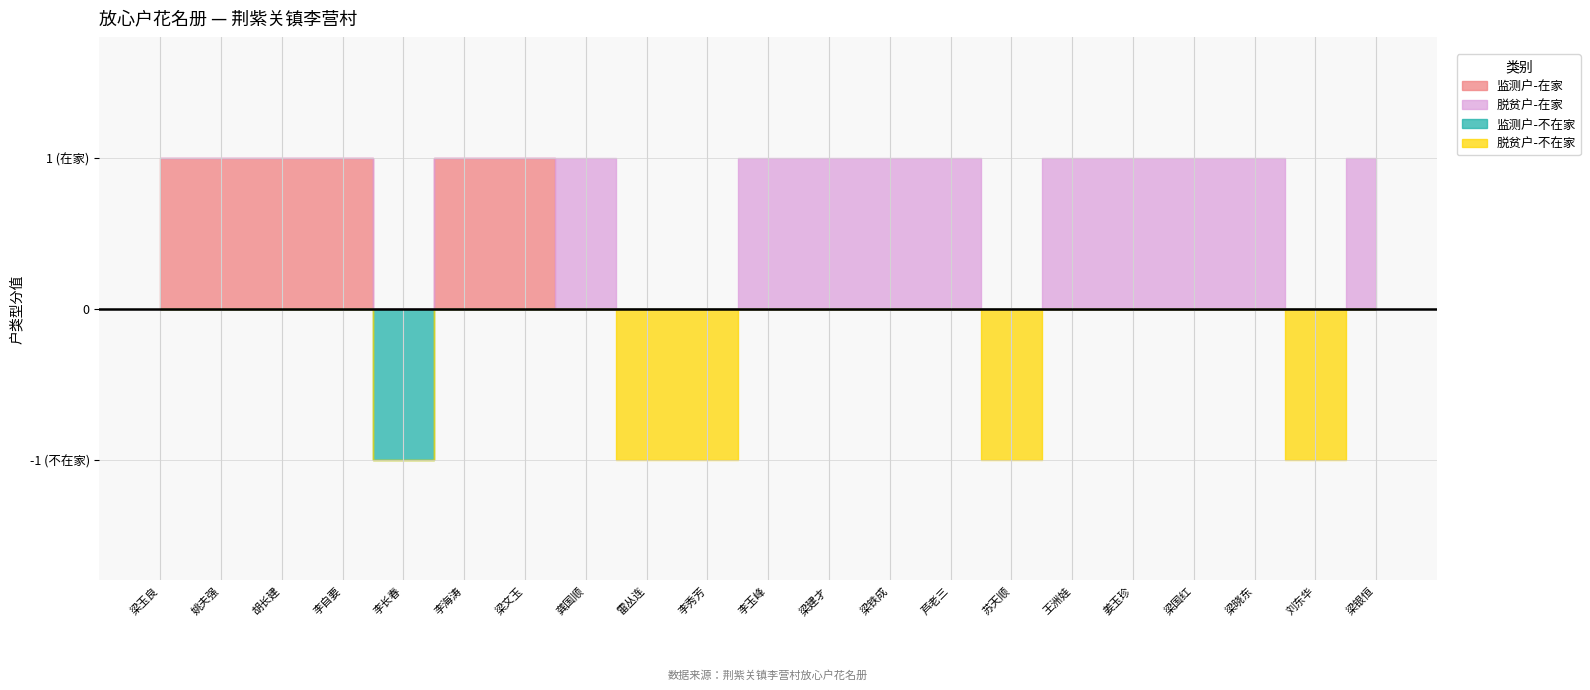

The value of 监测户 at 姜玉珍 is 0. True or false?

False